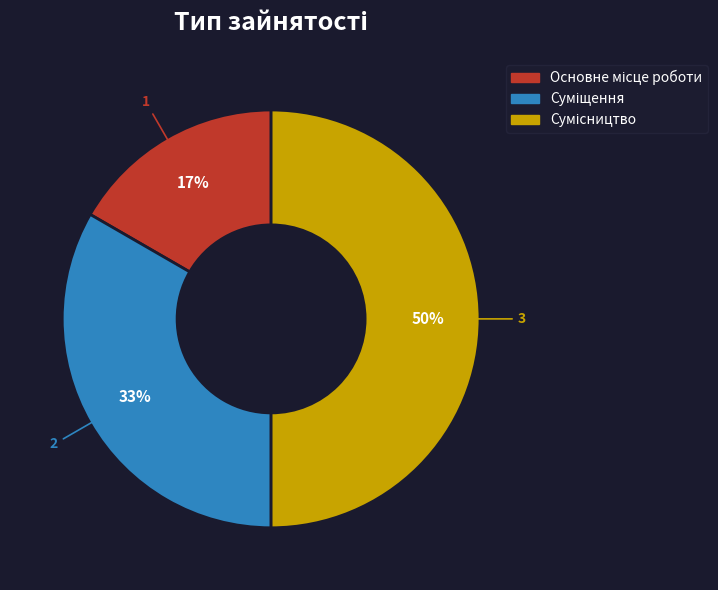

How many slices are in this pie chart?

3